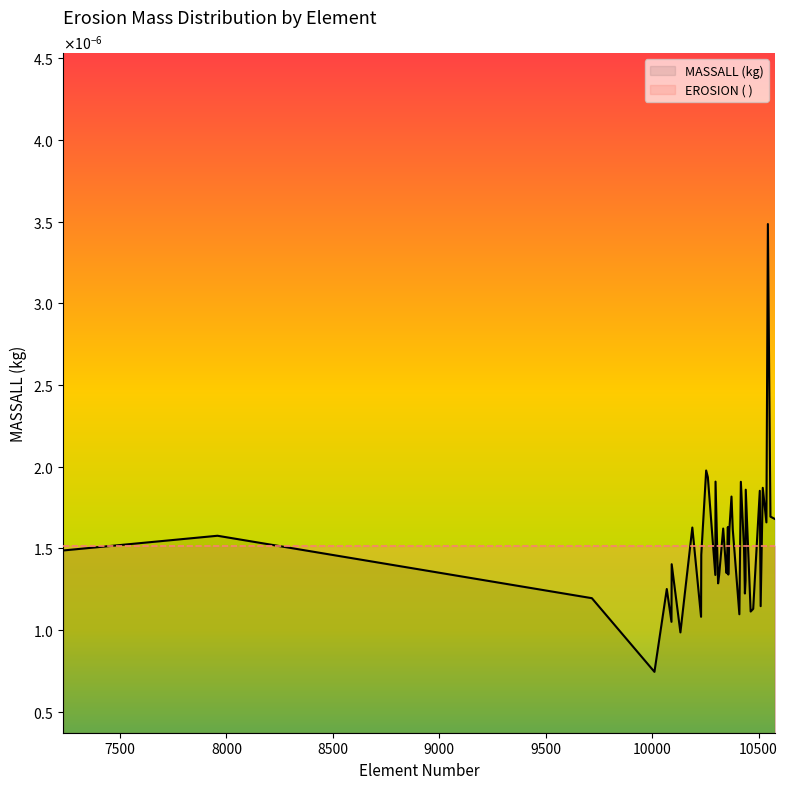

List the labels in order of value, largest first.

10544, 10254, 10262, 10298, 10417, 10520, 10440, 10506, 10373, 10556, 10577, 10537, 10356, 10189, 10334, 10379, 10363, 7958, 10432, 7233, 10231, 10092, 10349, 10351, 10358, 10297, 10315, 10439, 10310, 10069, 10436, 9717, 10510, 10475, 10463, 10410, 10230, 10091, 10133, 10011